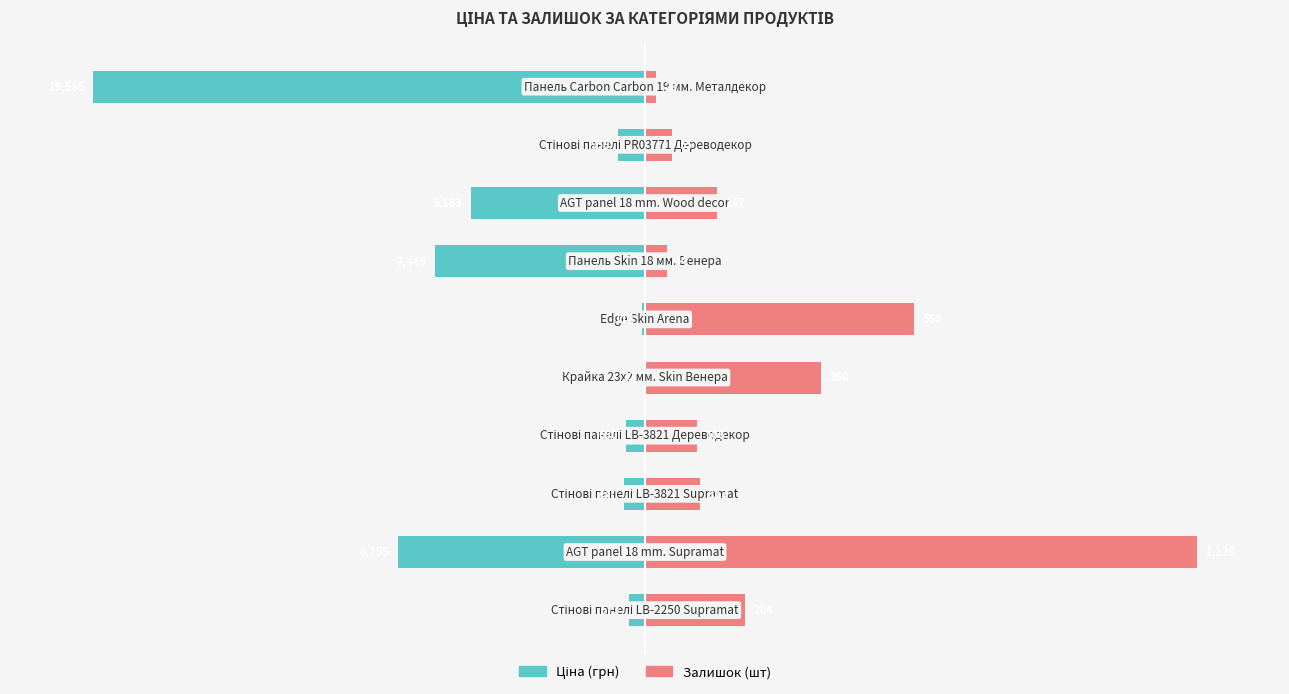

Reading right to left, extract all data points from this chart.

Ціна: -100.0	-4.9	-31.6	-38.1	-0.6	-0.2	-3.5	-3.8	-44.8	-2.9
Залишок: 2.0	4.9	13.0	3.9	48.8	31.9	9.4	10.0	100.0	18.1